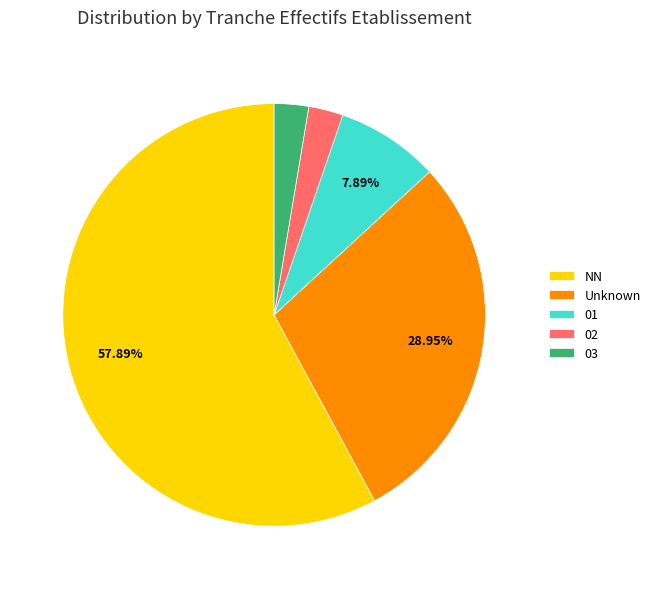

Which has a higher value, NN or 01?

NN